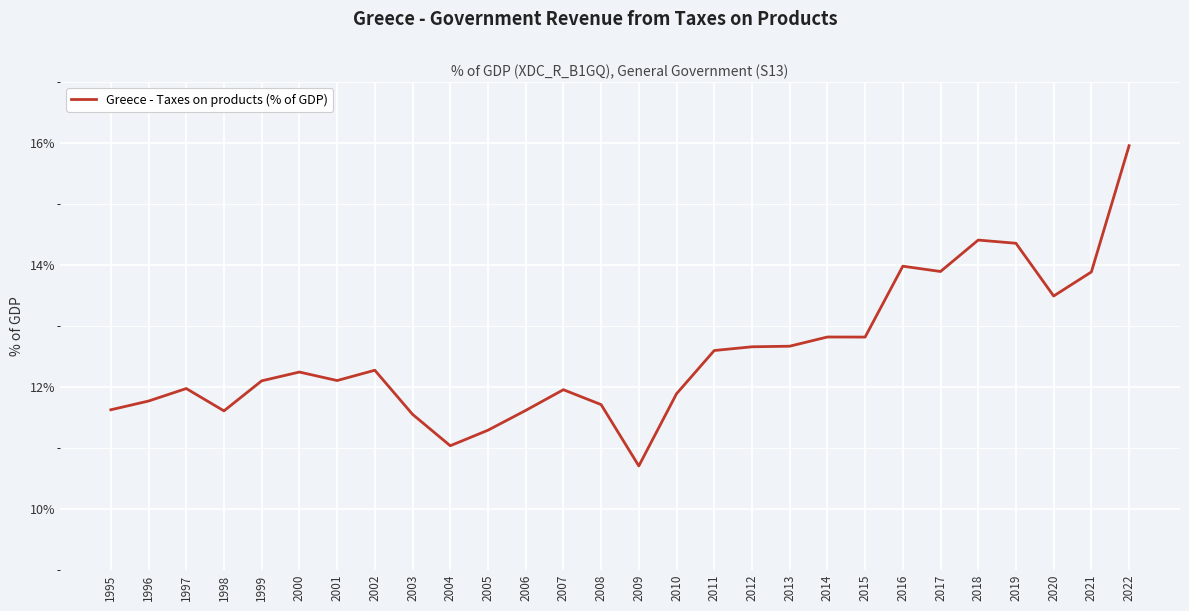

What is the smallest value displayed?

10.7